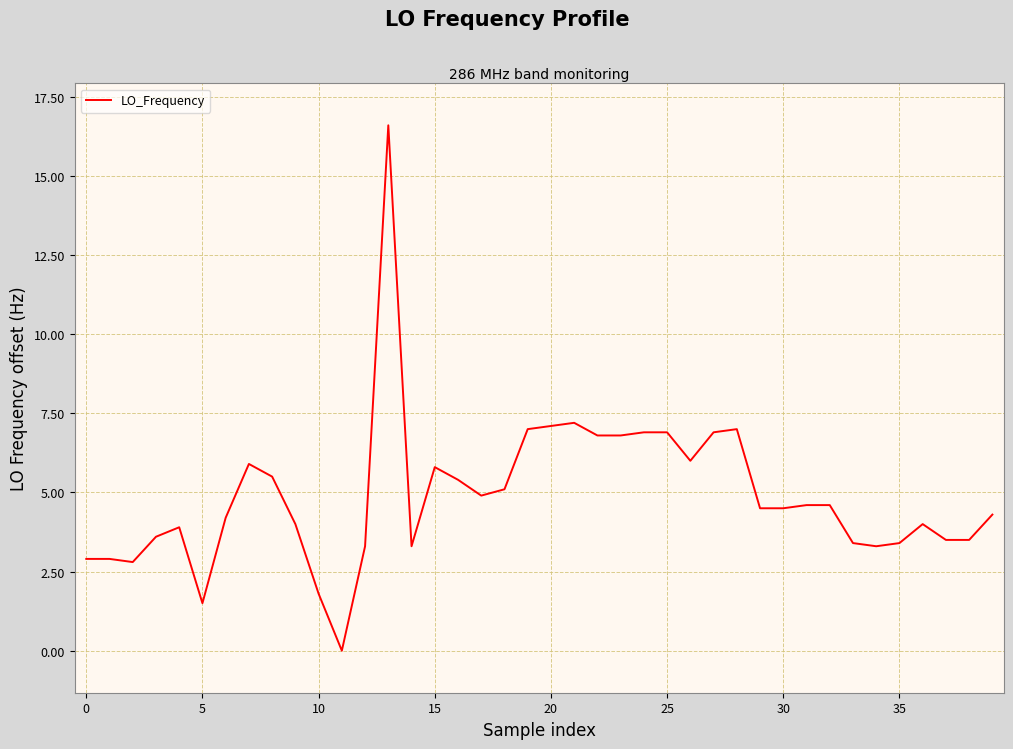

What is the difference between the maximum and minimum values?

16.6